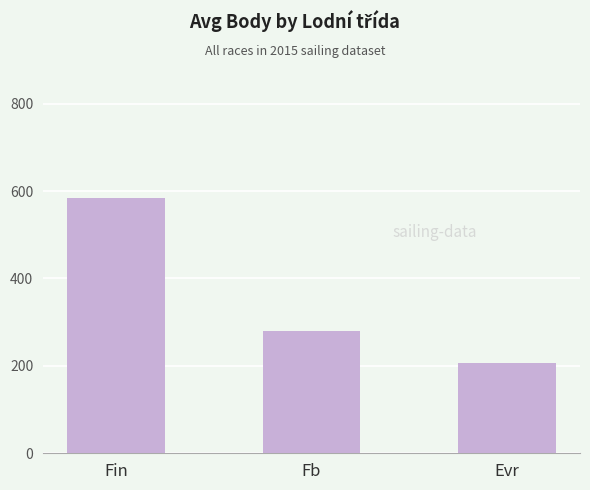

What is the difference between the values at Fb and Evr?

73